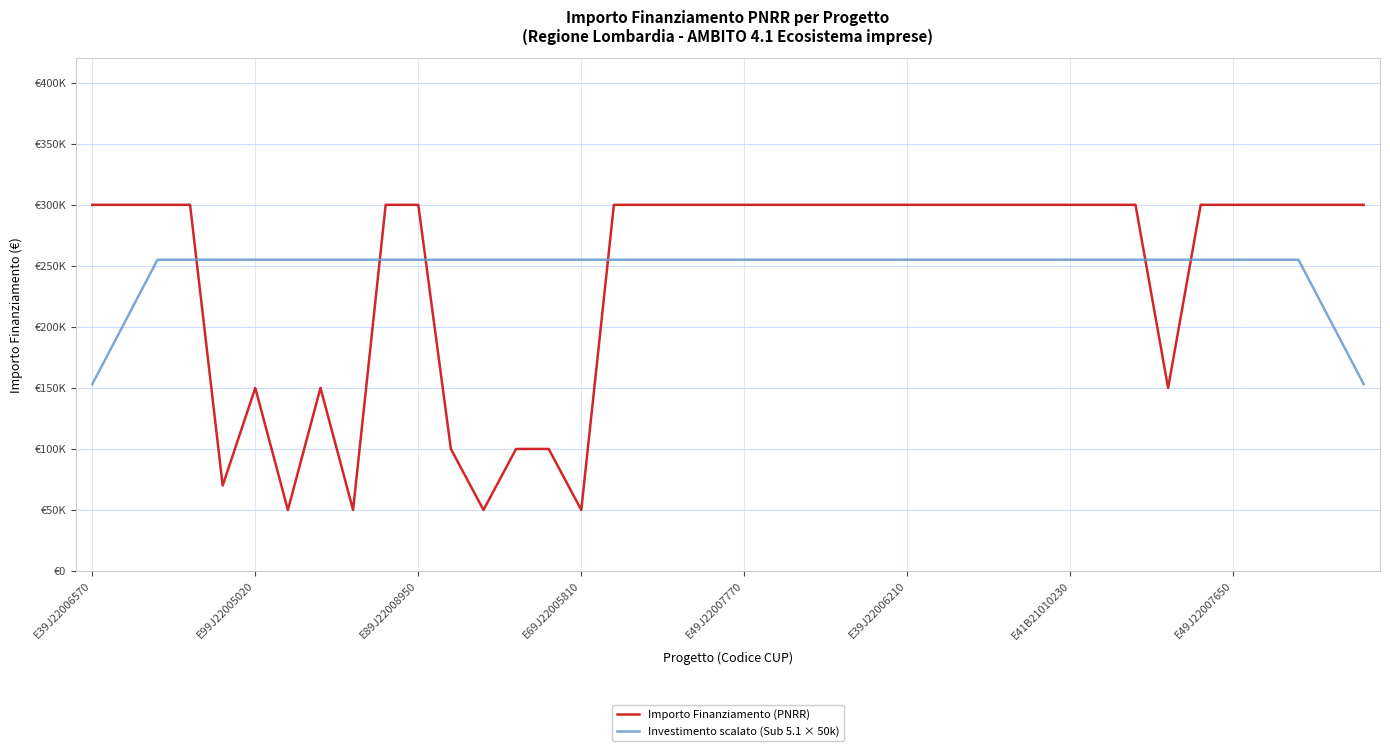

Is this an area chart (filled region under the line)?

No